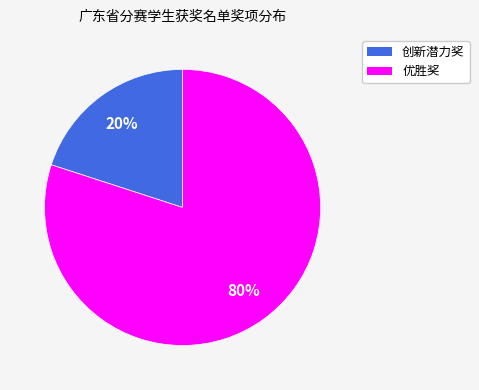

To the nearest percent, what is the difference between the 创新潜力奖 and 优胜奖 slice percentages?

60%